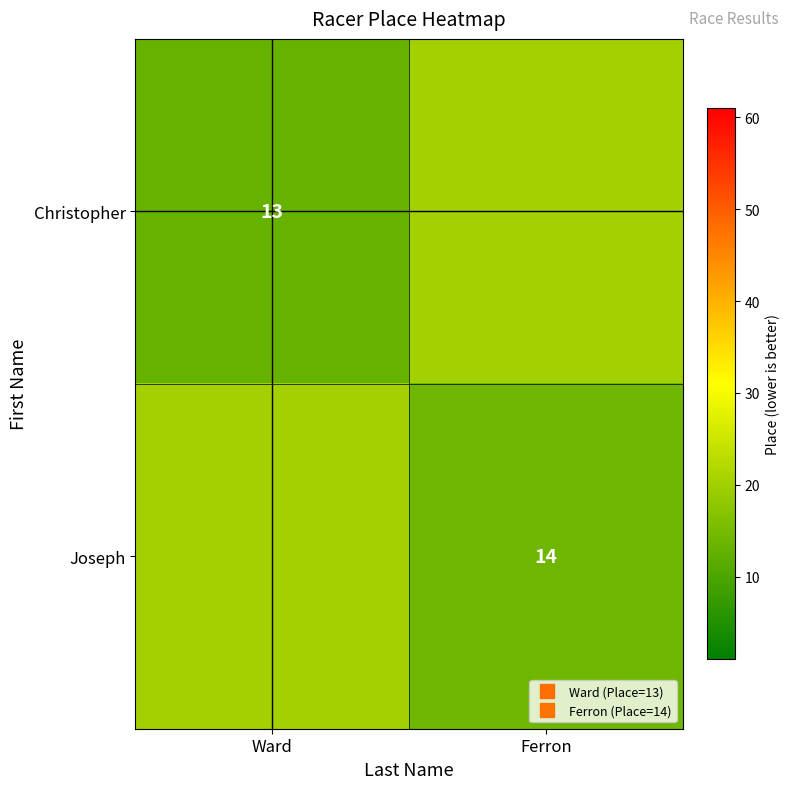

At which category is the sum across all series the highest?

Ferron